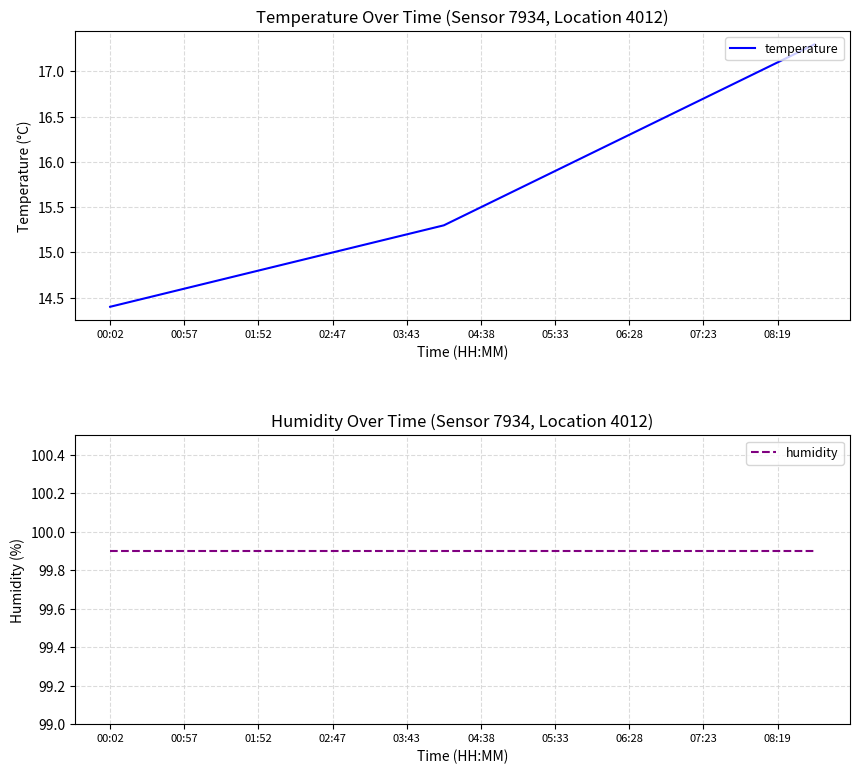

Is this an area chart (filled region under the line)?

No